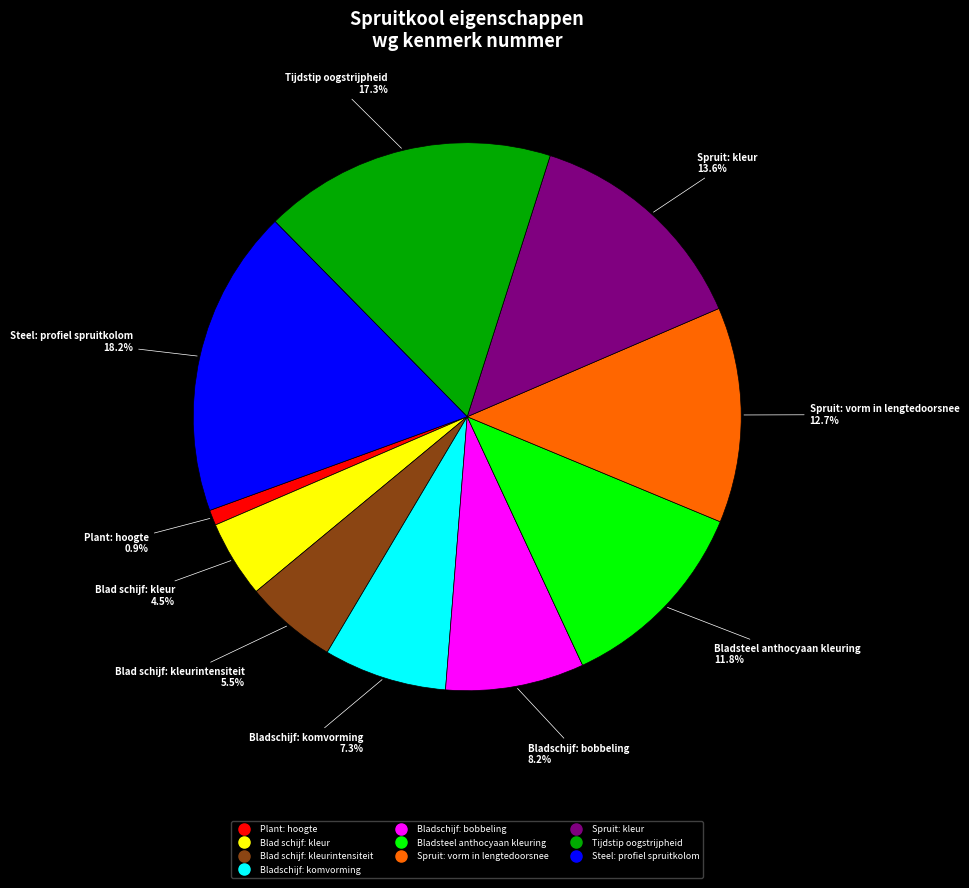

Does any single category account for the majority?

No